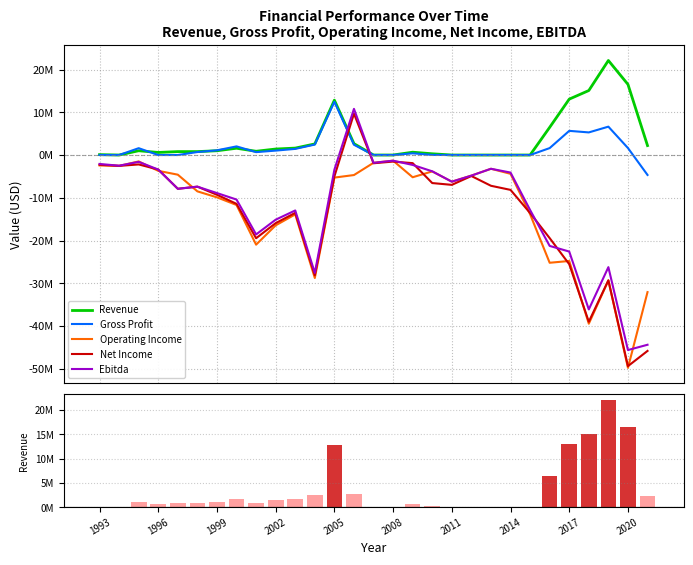

What is the difference between the second highest and minimum values in the Gross Profit series?

11298505